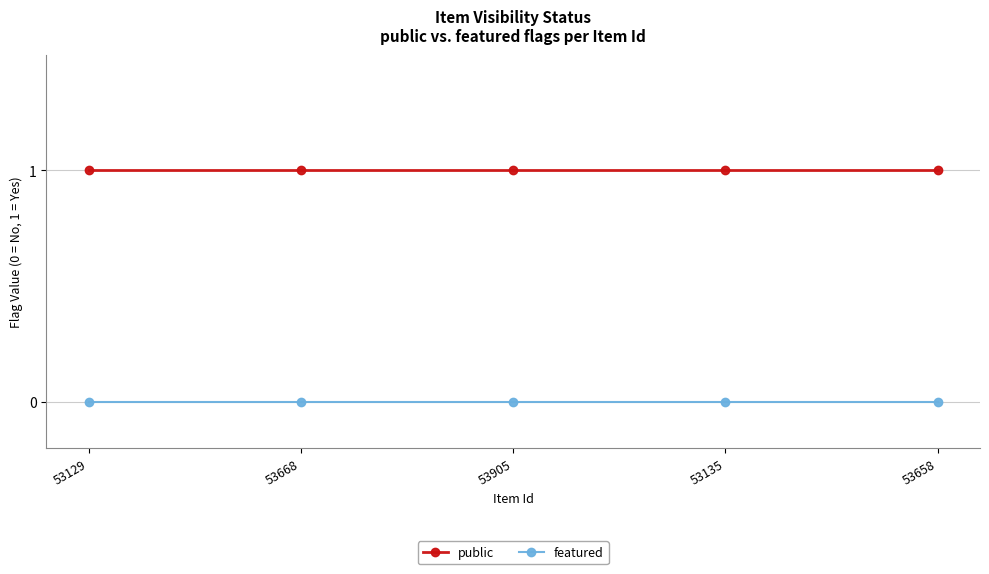

Is it true that public equals 0 at 53668?

False